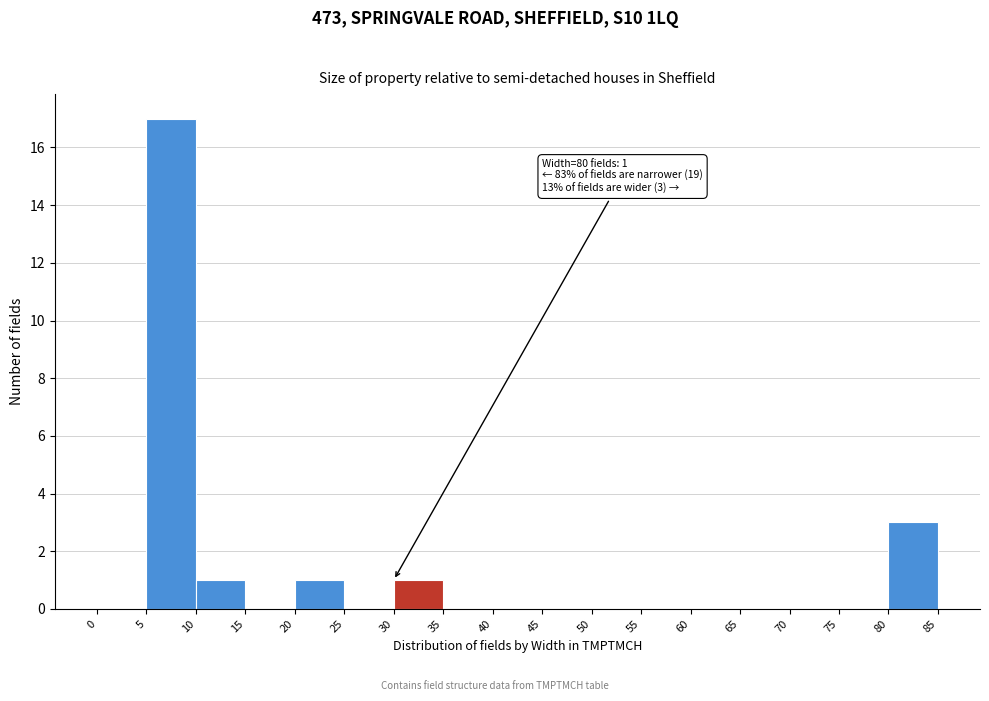

Which range on the x-axis has the tallest bar?

5 to 10